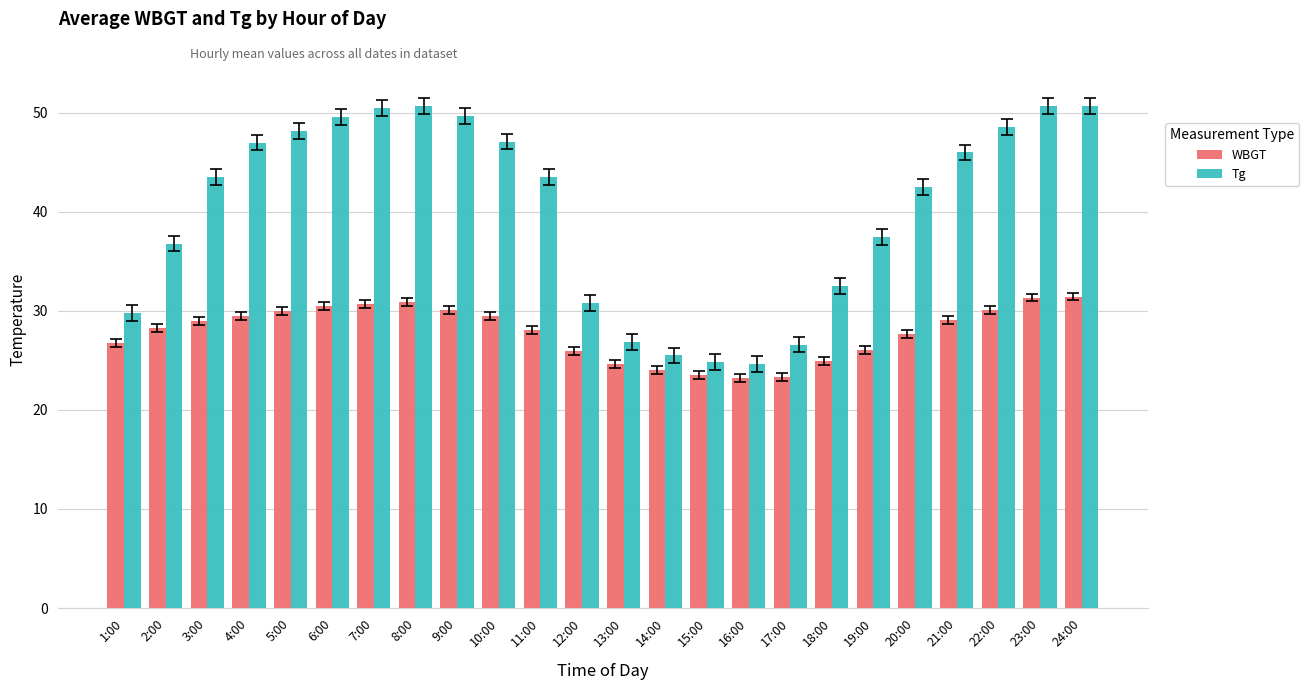

List the series in order of their overall mean, highest first.

Tg, WBGT